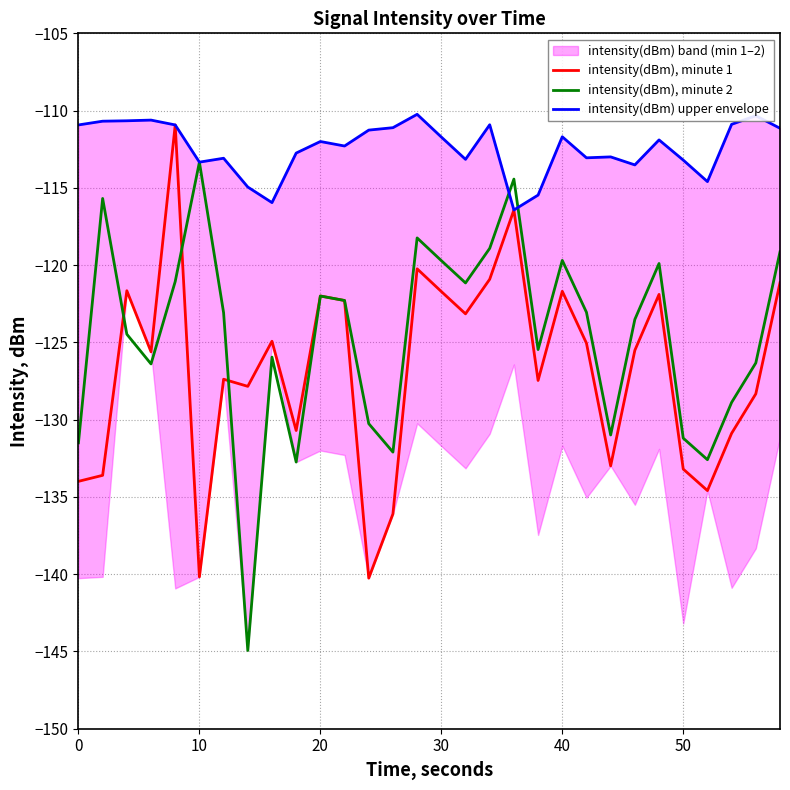

How many data points does each series have?

30